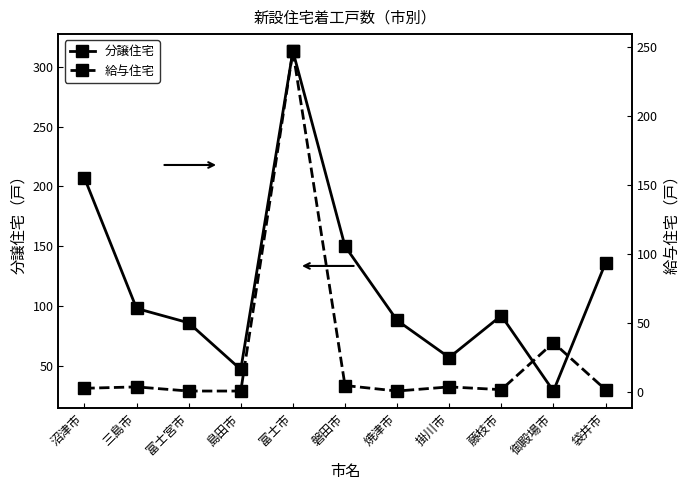

What is the average value of the 分譲住宅 series?

118